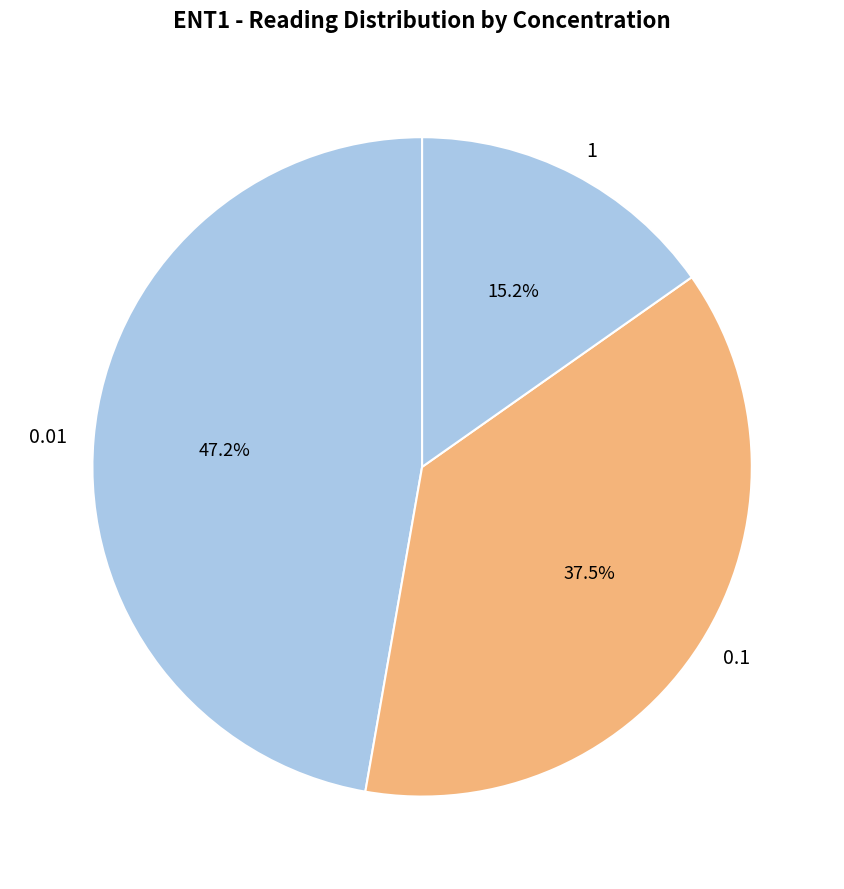

Count the number of slices in the pie.

3